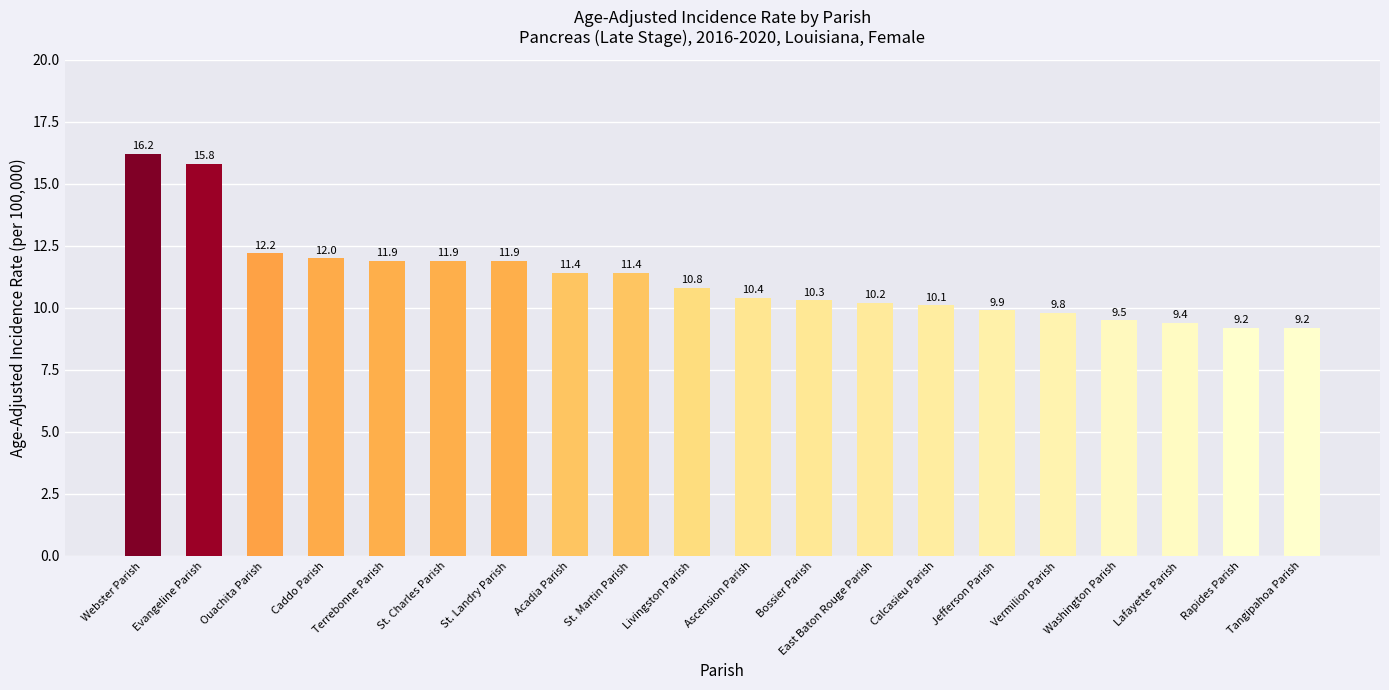

Which has a higher value, Lafayette Parish or Terrebonne Parish?

Terrebonne Parish